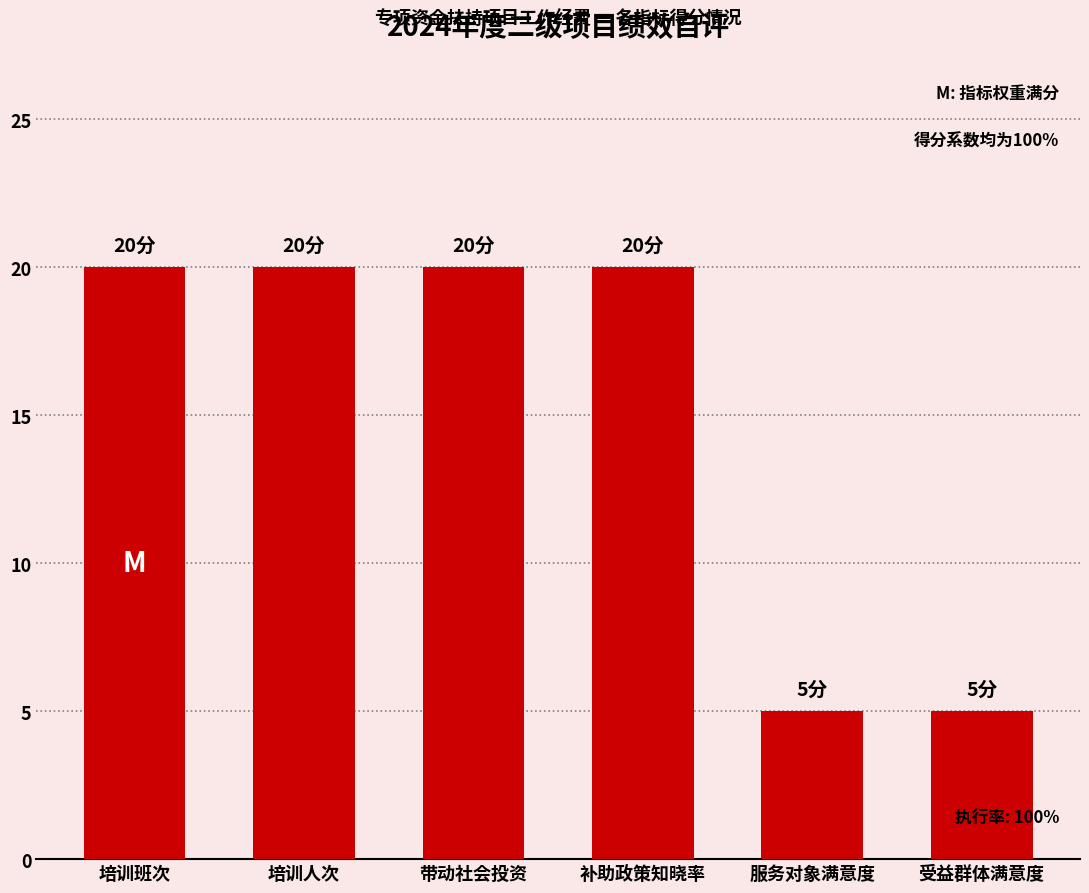

What is the greatest value displayed?

20